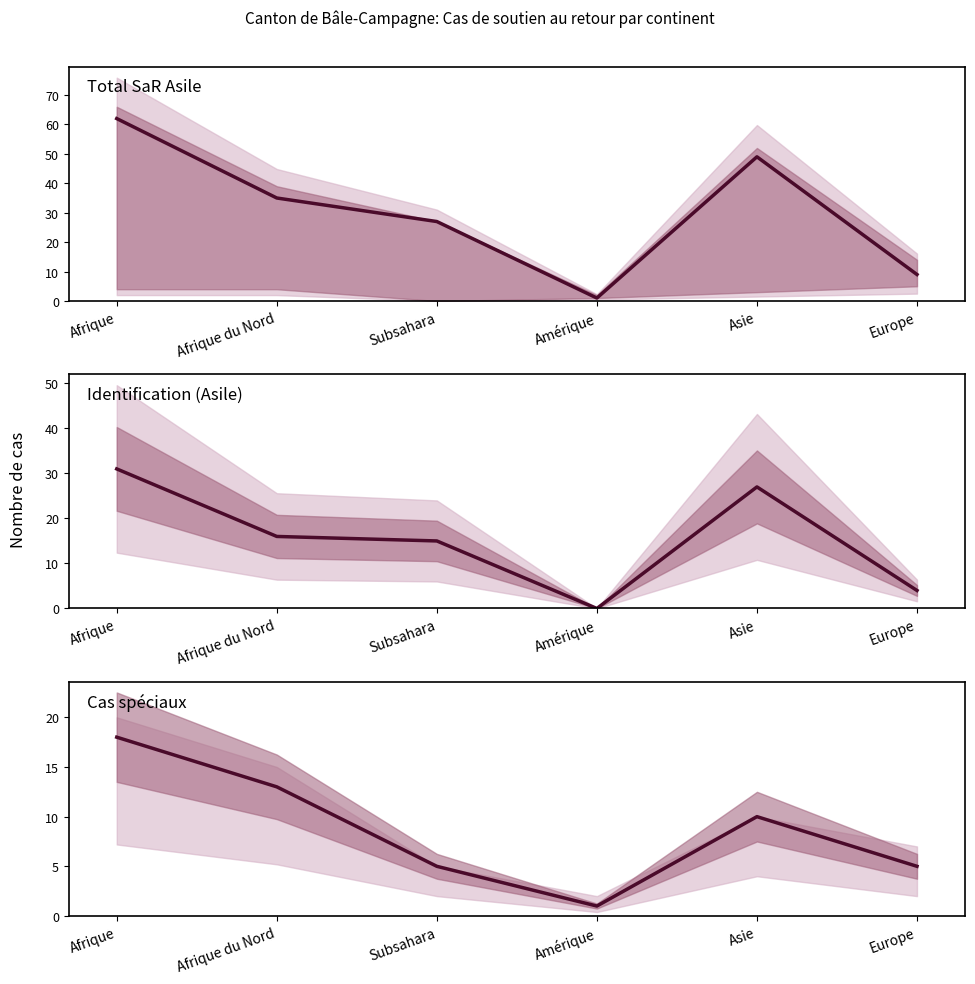

List the series in order of their peak value, highest first.

Total SaR Asile, Identification (Asile), Cas spéciaux